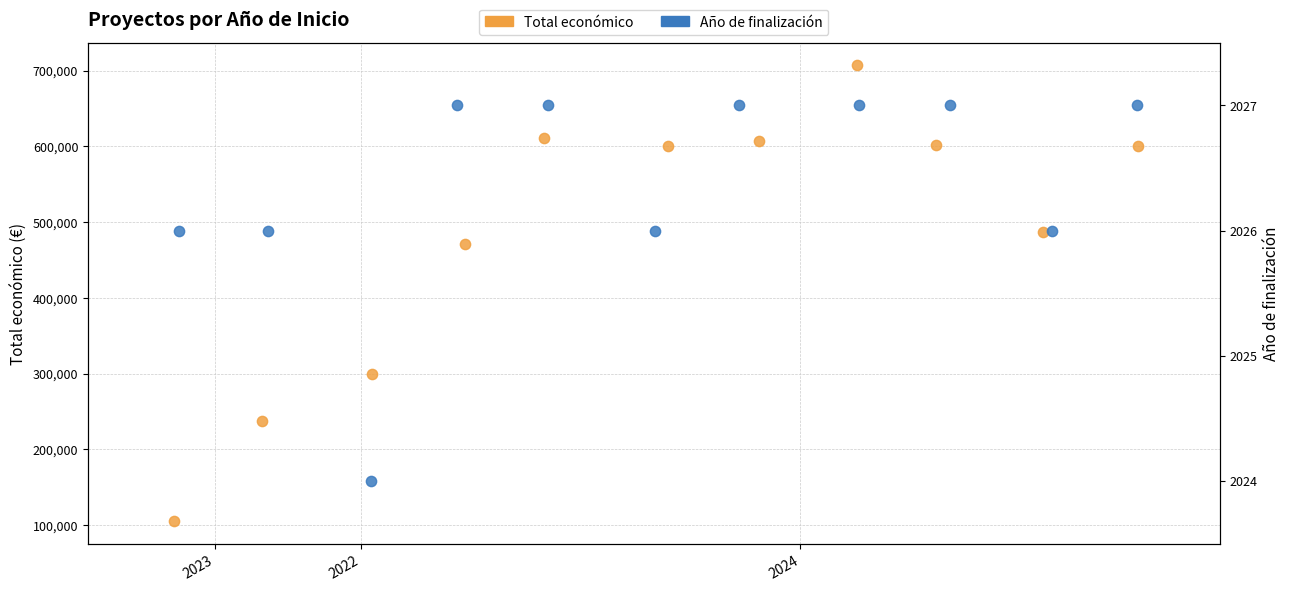

Which series reaches the maximum Y coordinate?

Total económico